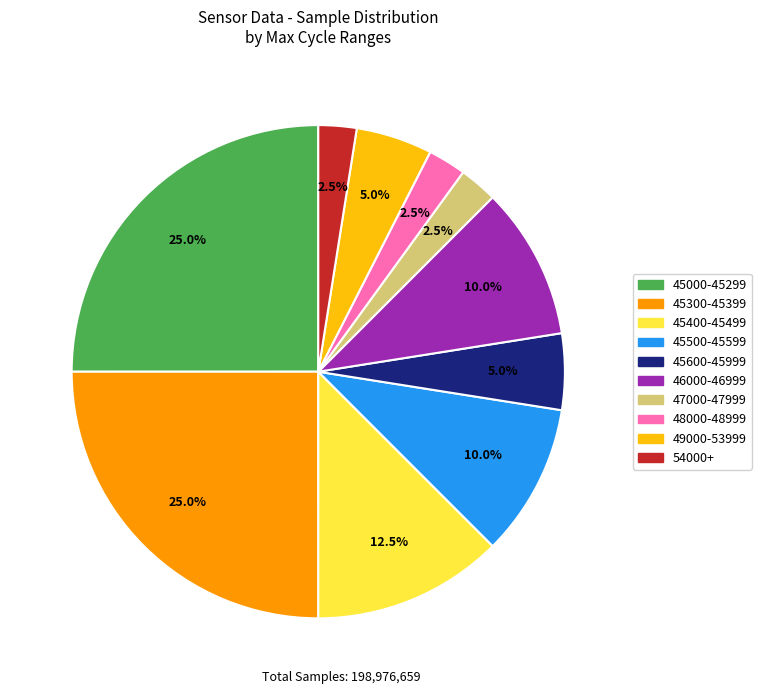

Is there any slice that represents more than half of the pie?

No